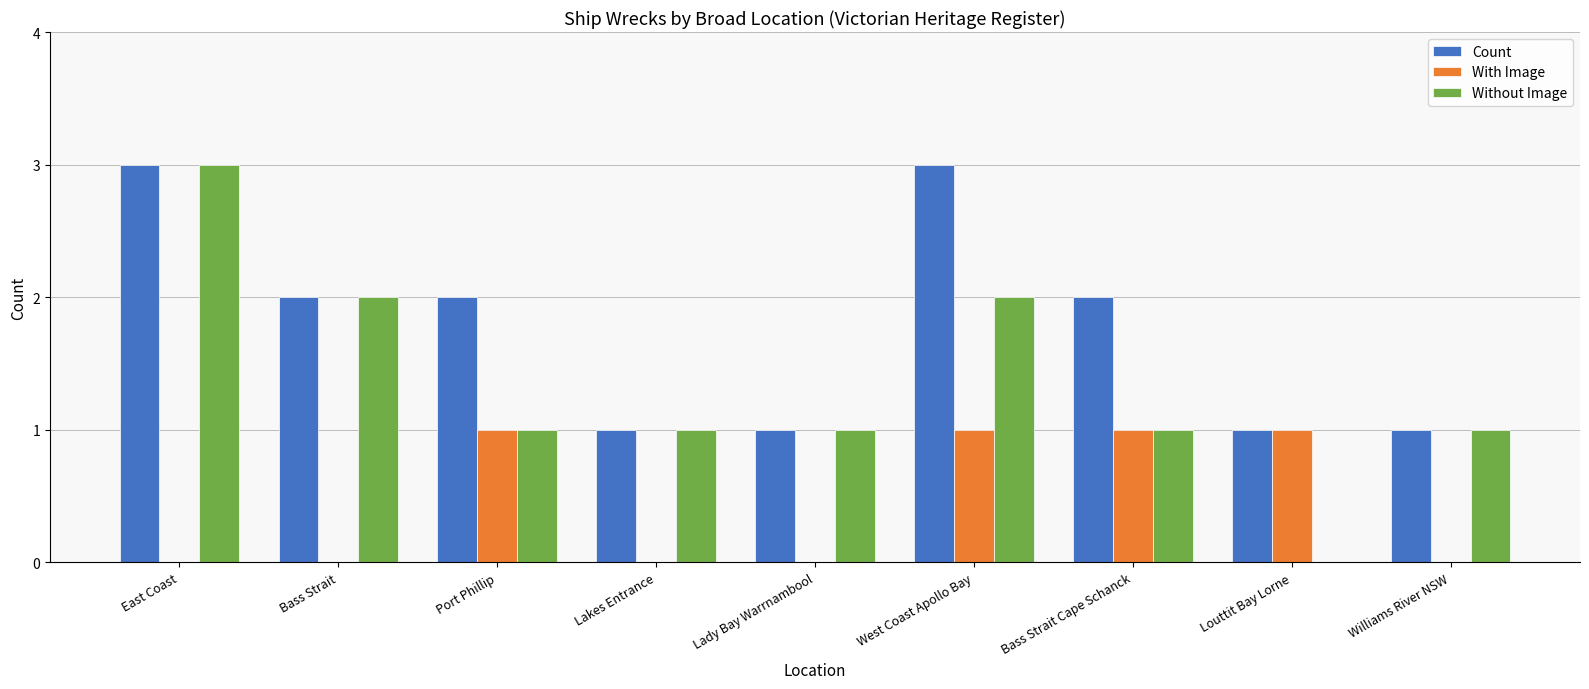

At which label does Without Image reach its peak?

East Coast